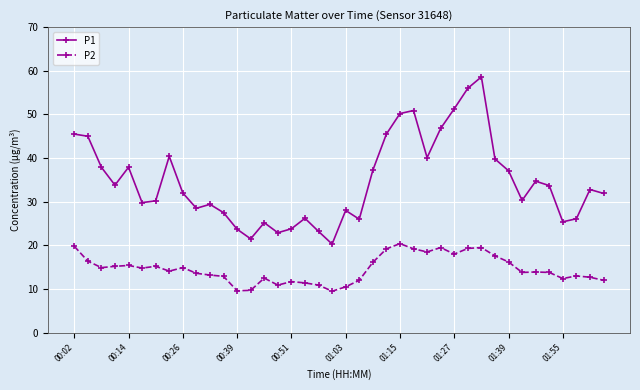

What is the difference between the maximum and minimum values in the P1 series?

38.3